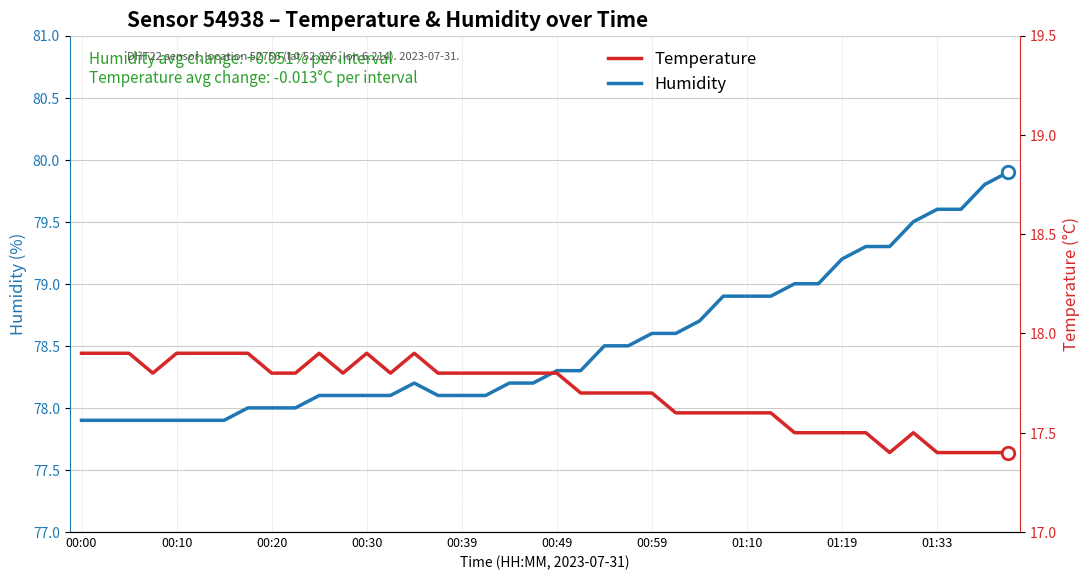

What is the maximum value for Humidity?

79.9